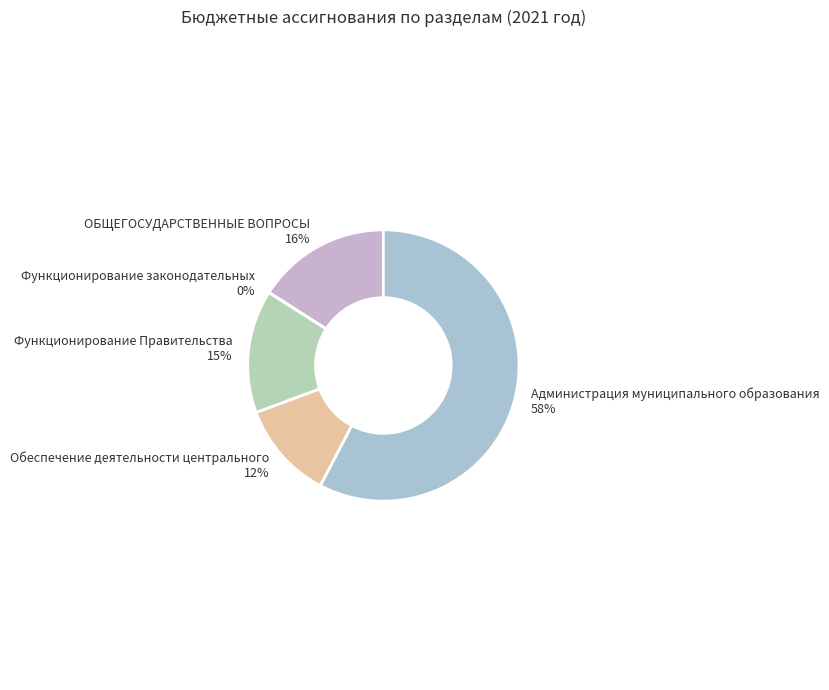

The ОБЩЕГОСУДАРСТВЕННЫЕ ВОПРОСЫ slice represents 28% of the pie. True or false?

False